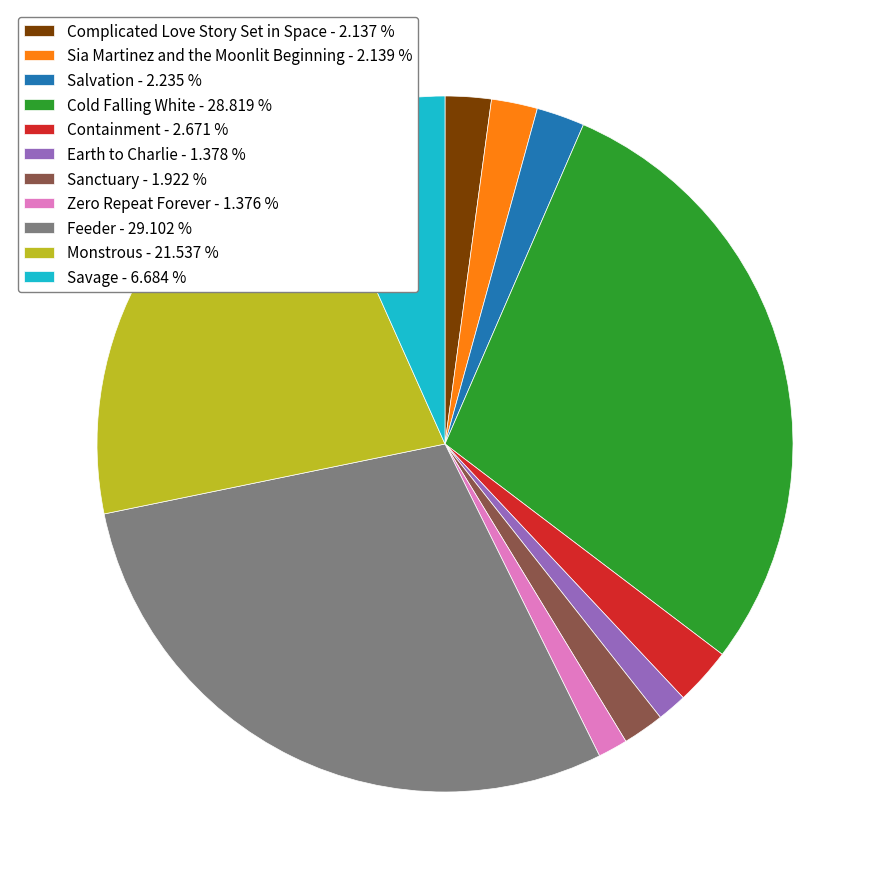

Is it true that Zero Repeat Forever is 1% of the pie?

True